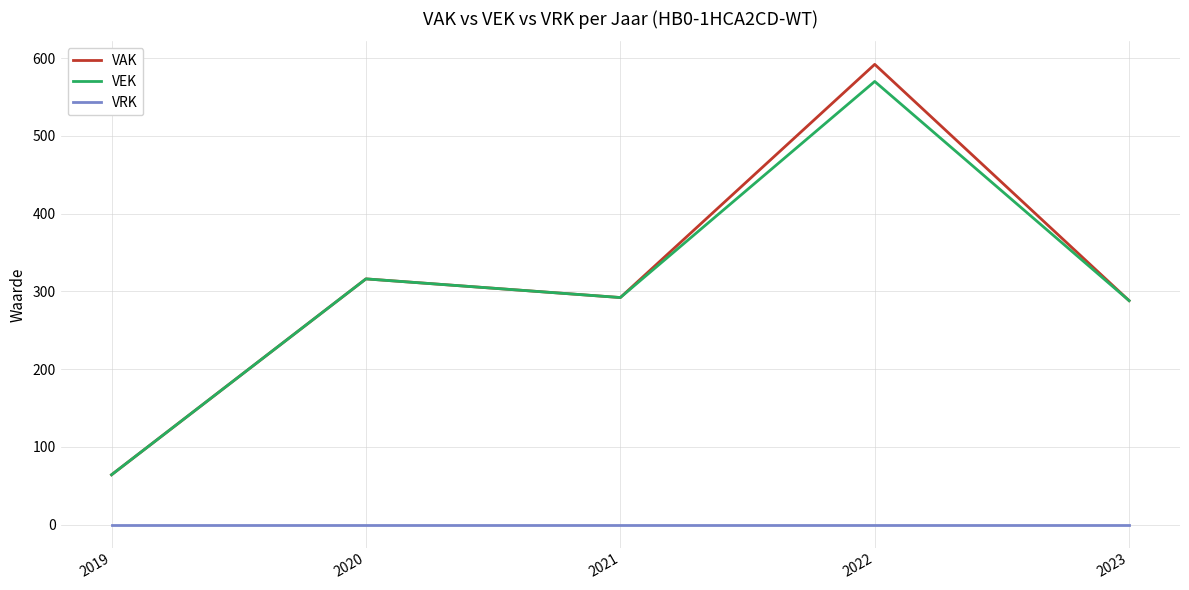

What is the spread (max minus min) of values at 2022?

592